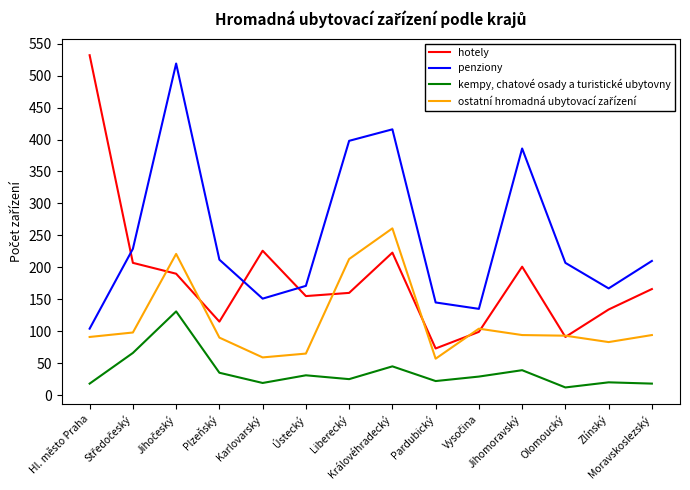

Which series has the largest total across all categories?

penziony